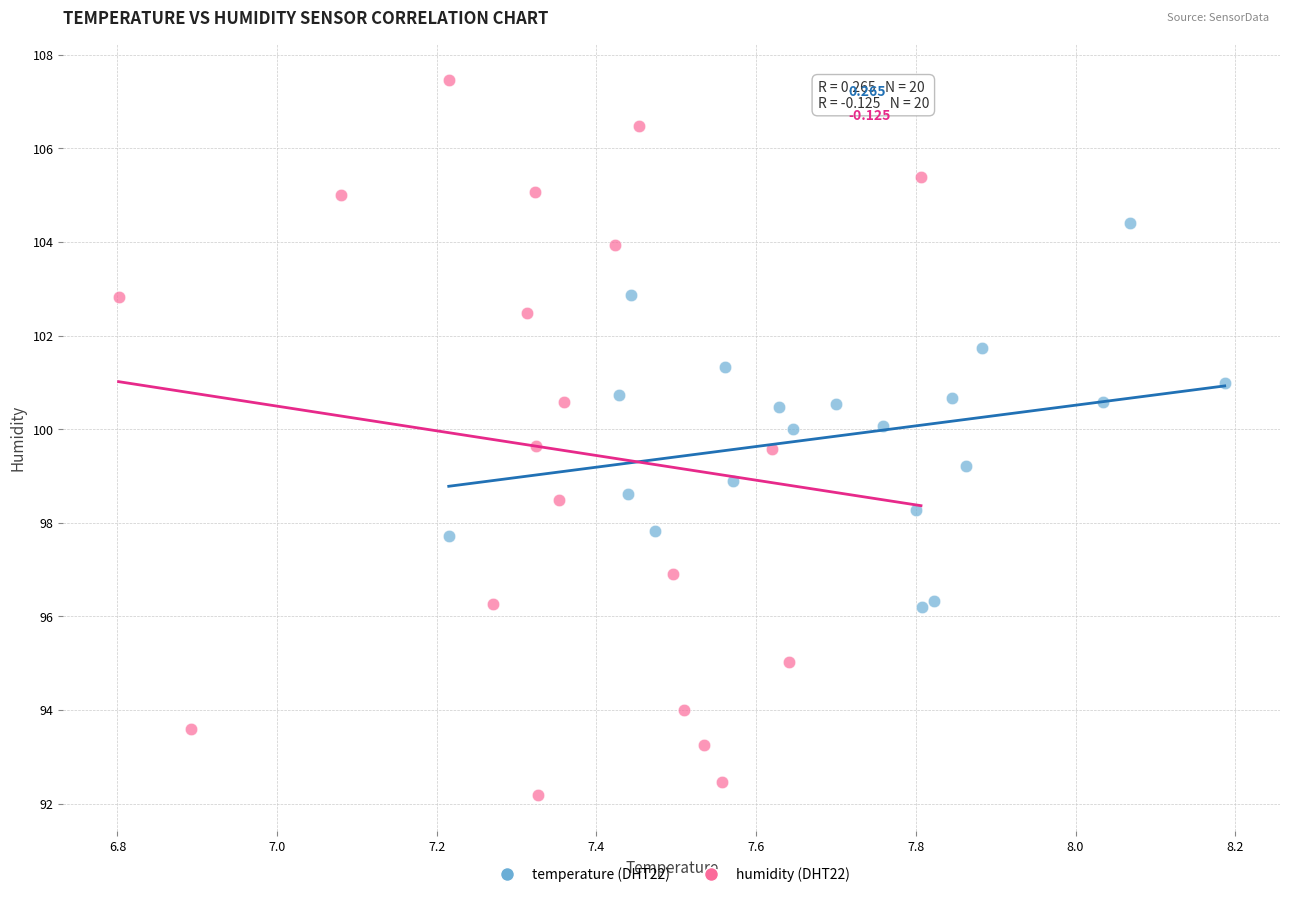

Which series contains the highest Y value?

humidity (DHT22)